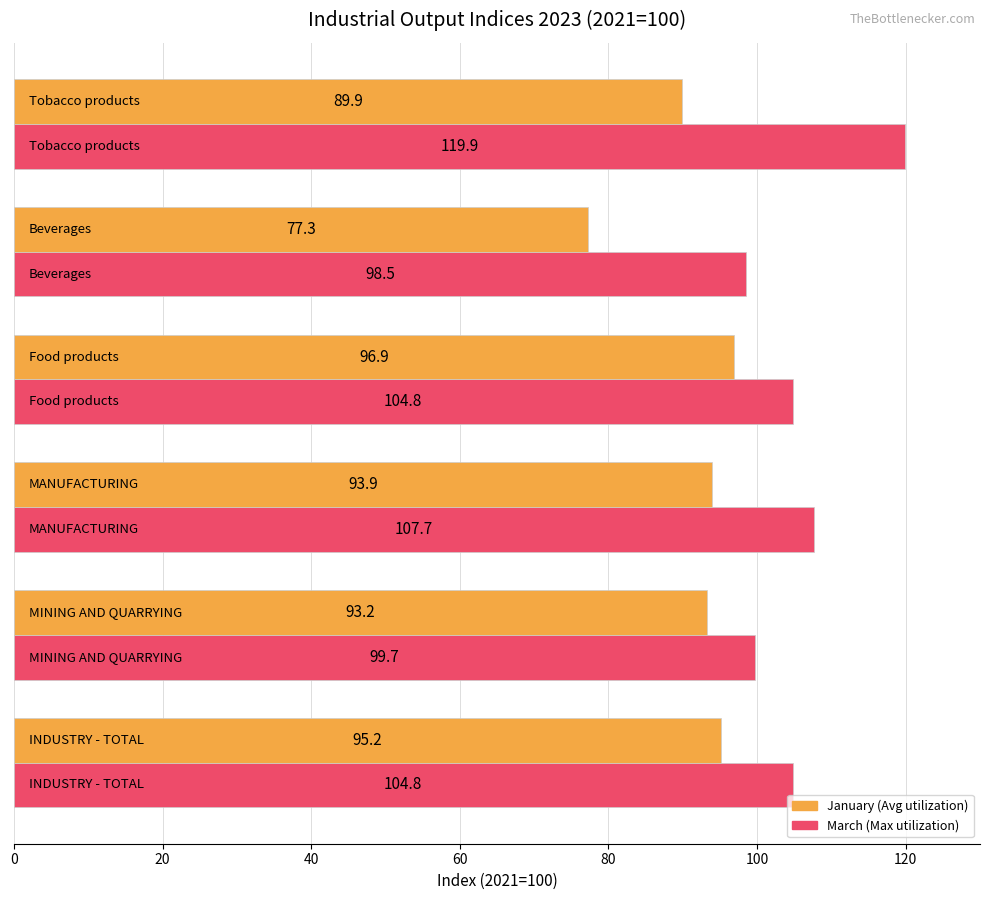

What is the maximum value shown in the chart?

119.9